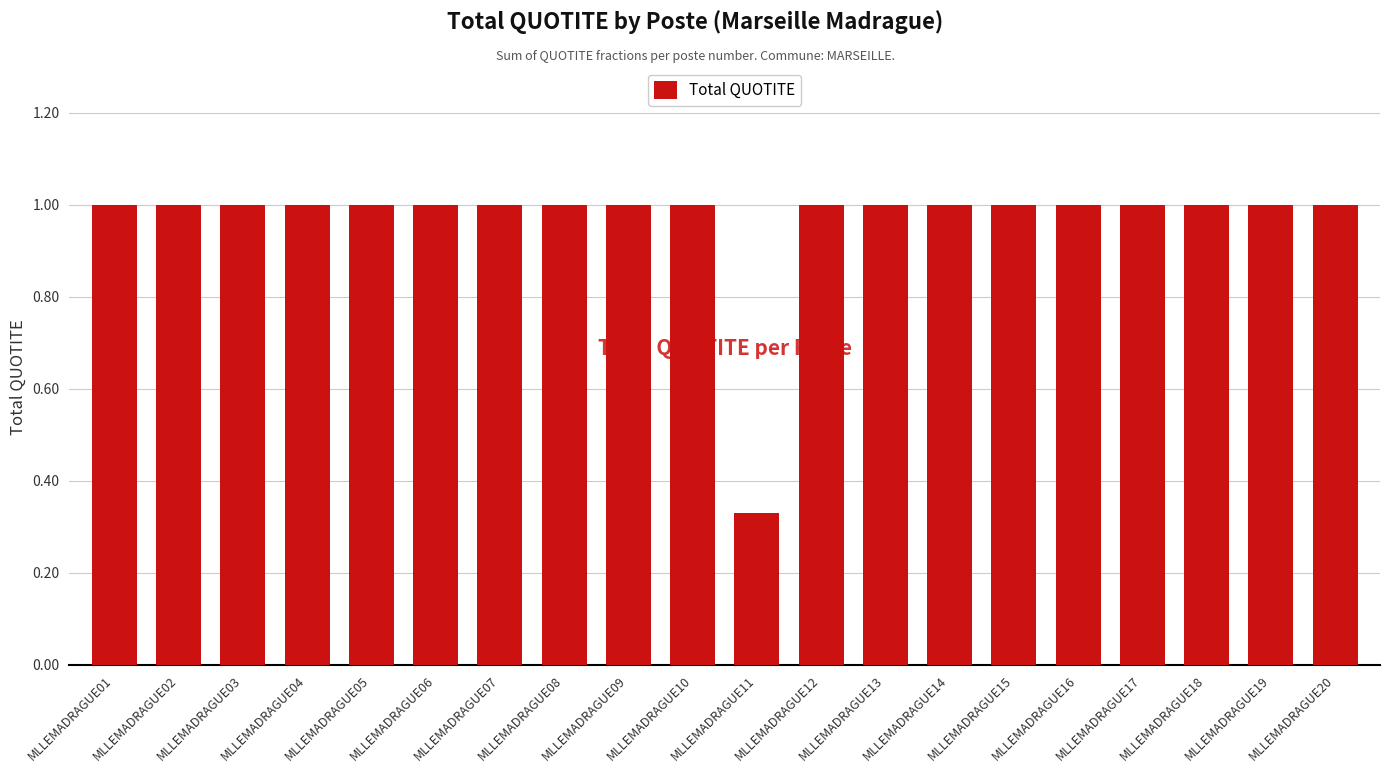

What is the value of the 8th bar from the left?

1.0